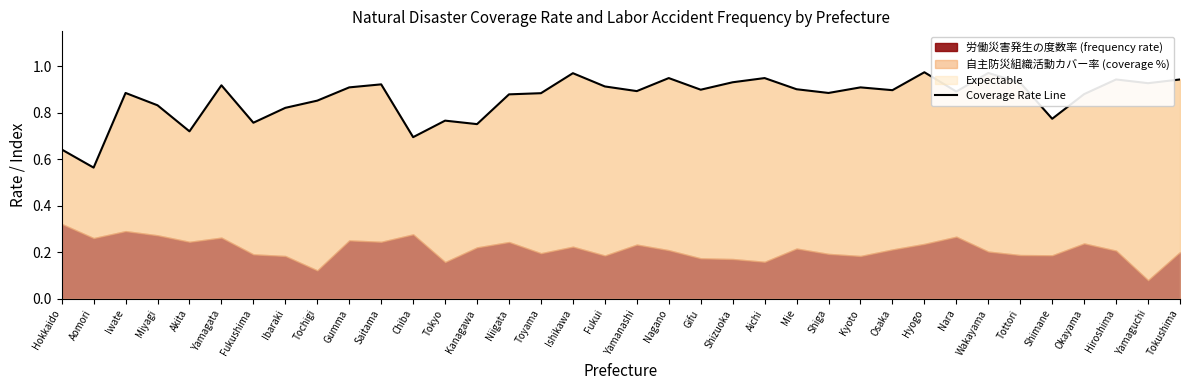

What is the sum of the values at Fukushima and Tokushima?

1.7